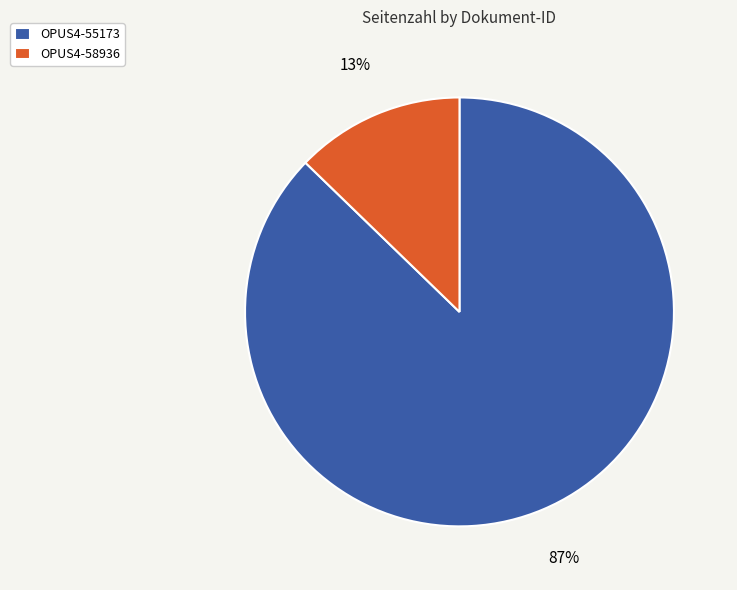

To the nearest percent, what is the combined percentage of OPUS4-58936 and OPUS4-55173?

100%